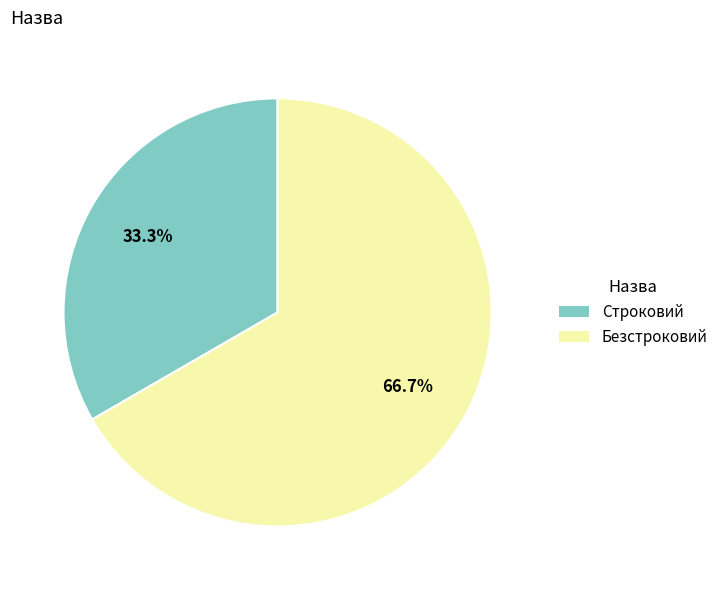

Rank the categories by value from highest to lowest.

Безстроковий, Строковий